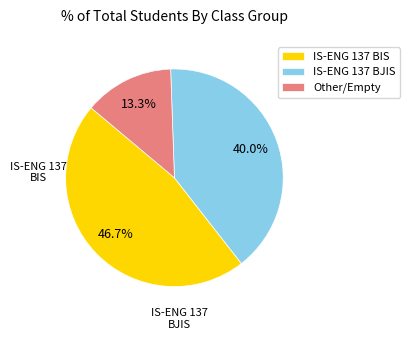

Count the number of slices in the pie.

3